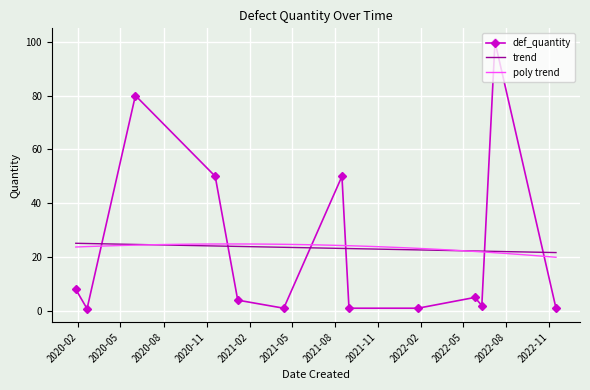

At which label is the value closest to 50?

2020-11-19